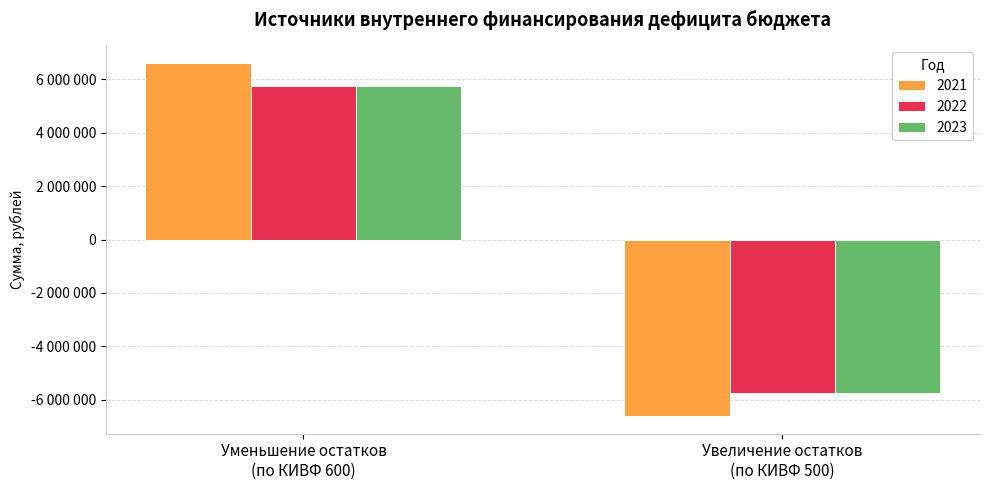

Does the chart contain stacked bars?

No